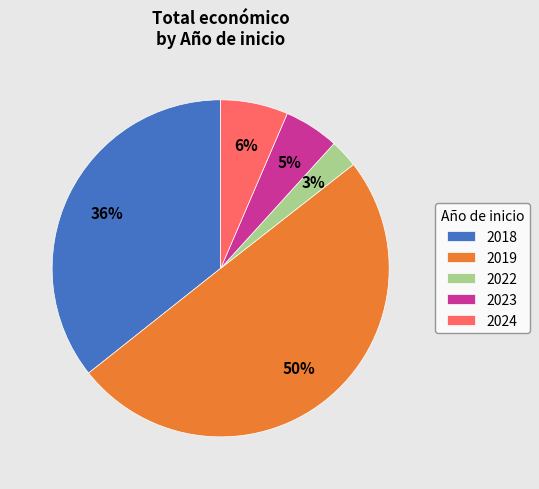

Is the sum of 2019 and 2018 greater than half?

Yes